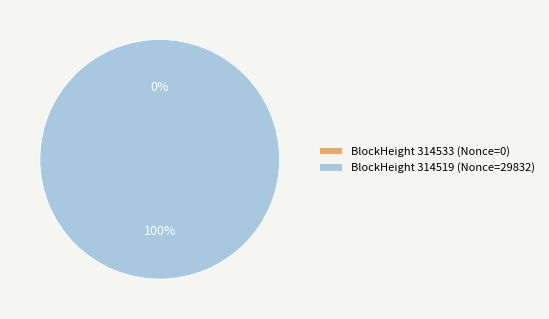

To the nearest percent, what is the combined percentage of 314519 and 314533?

100%